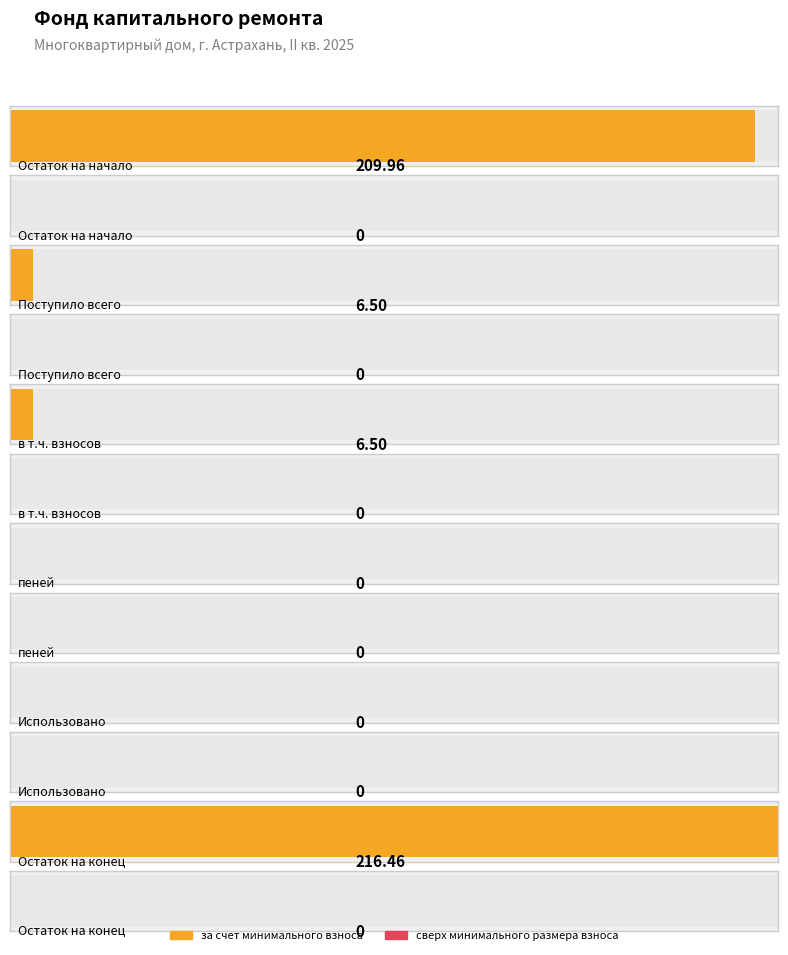

Which series has the widest spread of values?

за счет минимального взноса